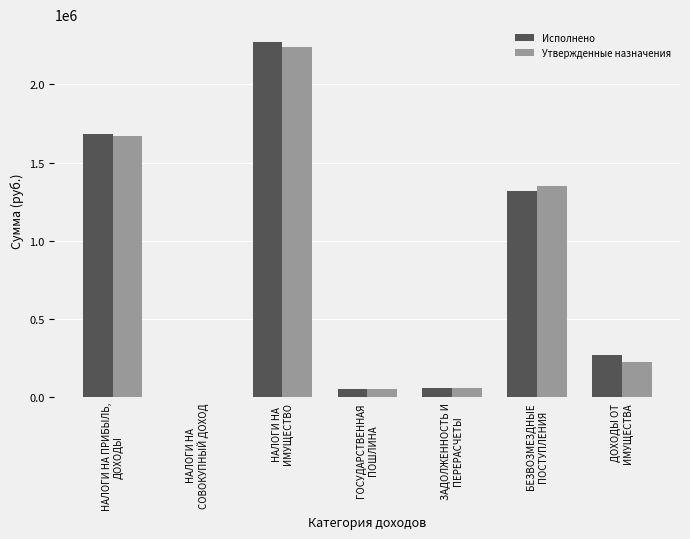

What is the maximum value for Исполнено?

2270693.6